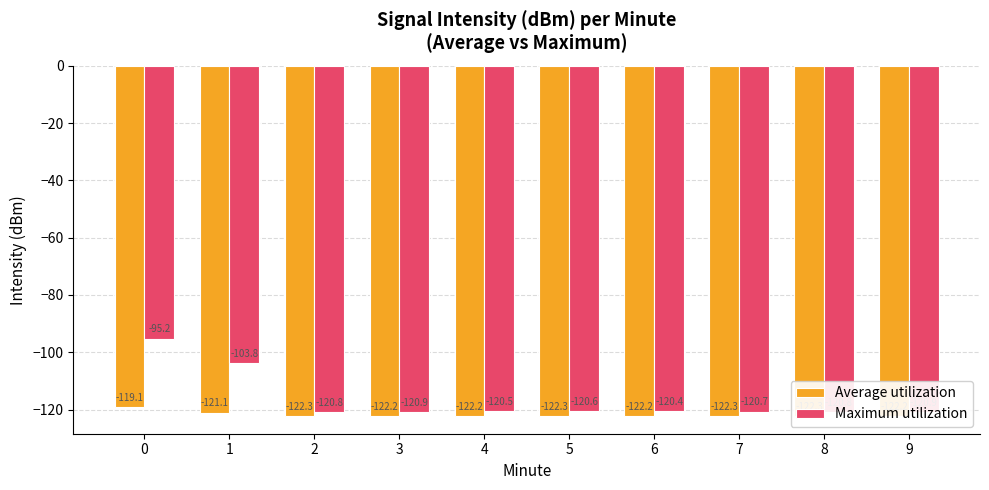

Reading left to right, extract all data points from this chart.

Average utilization: -119.1	-121.1	-122.3	-122.2	-122.2	-122.3	-122.2	-122.3	-122.3	-122.2
Maximum utilization: -95.2	-103.8	-120.8	-120.9	-120.5	-120.6	-120.4	-120.7	-120.8	-120.9